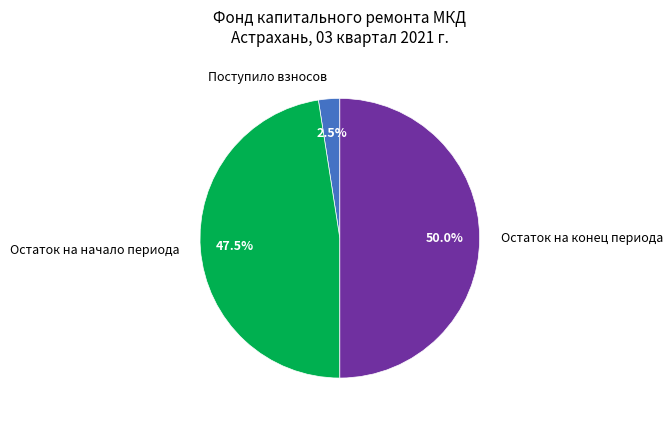

Combined, do Поступило взносов and Остаток на конец периода account for over 50%?

Yes